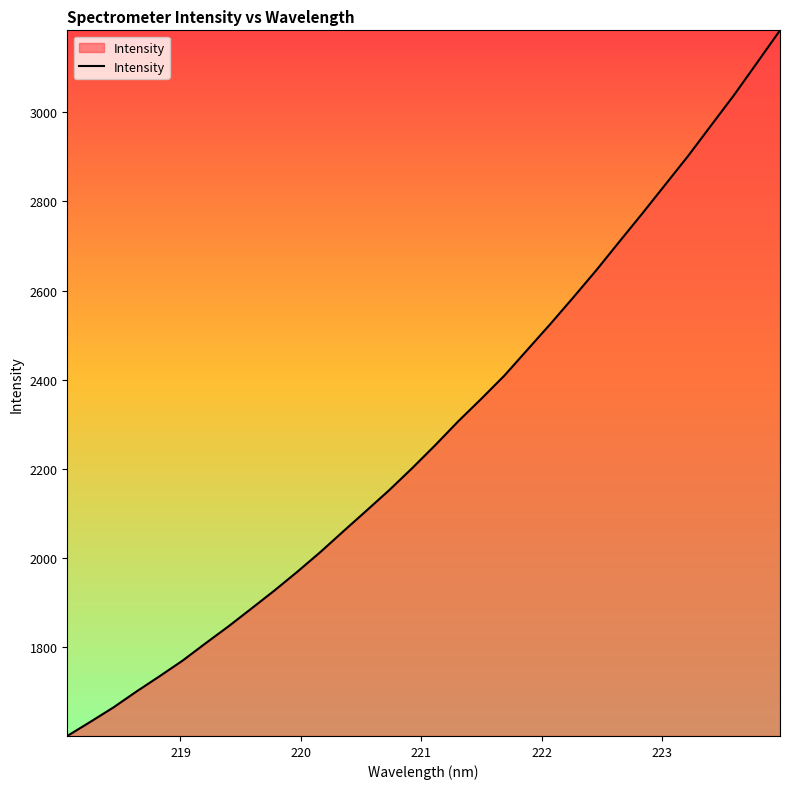

How many values exceed 2253?

16